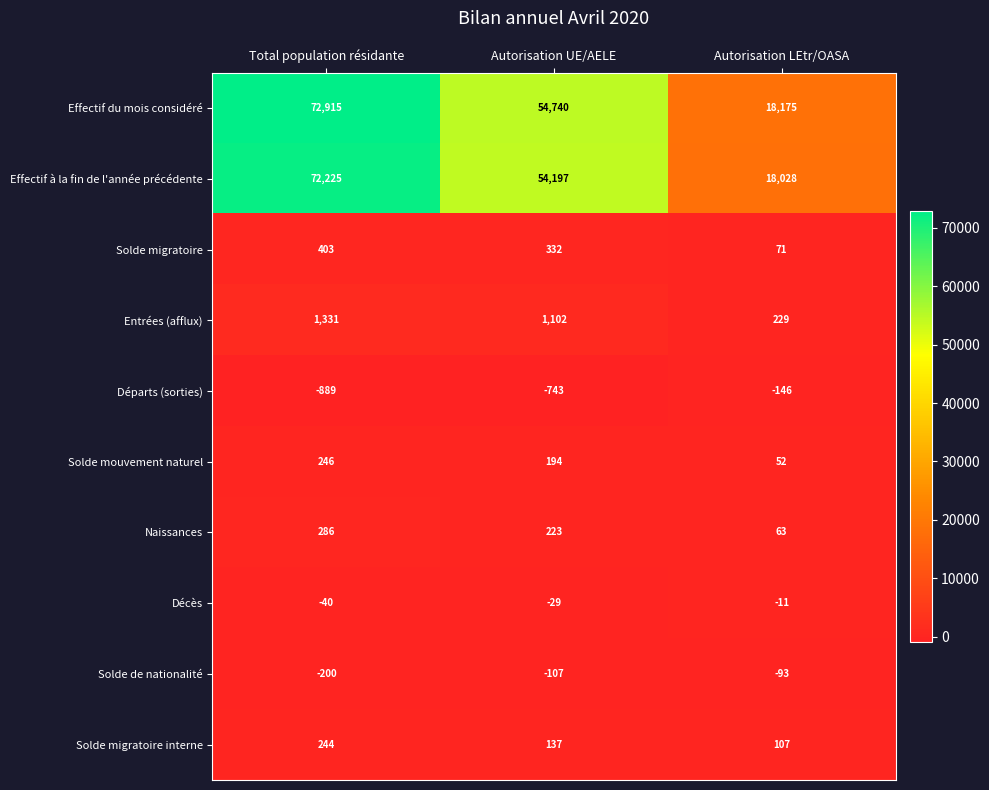

What is the minimum value for Entrées (afflux)?

229